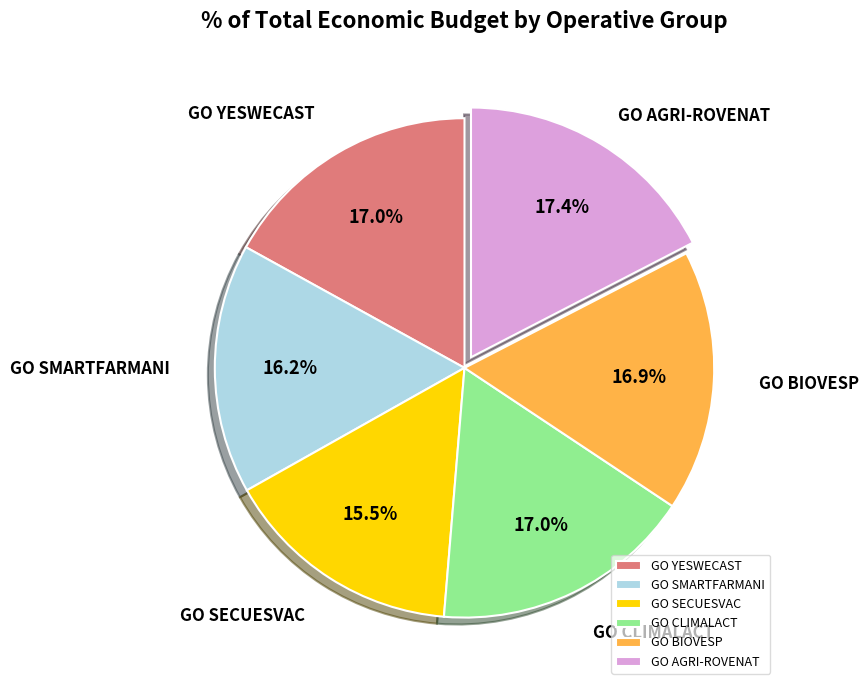

What is the smallest slice in the pie chart?

GO SECUESVAC